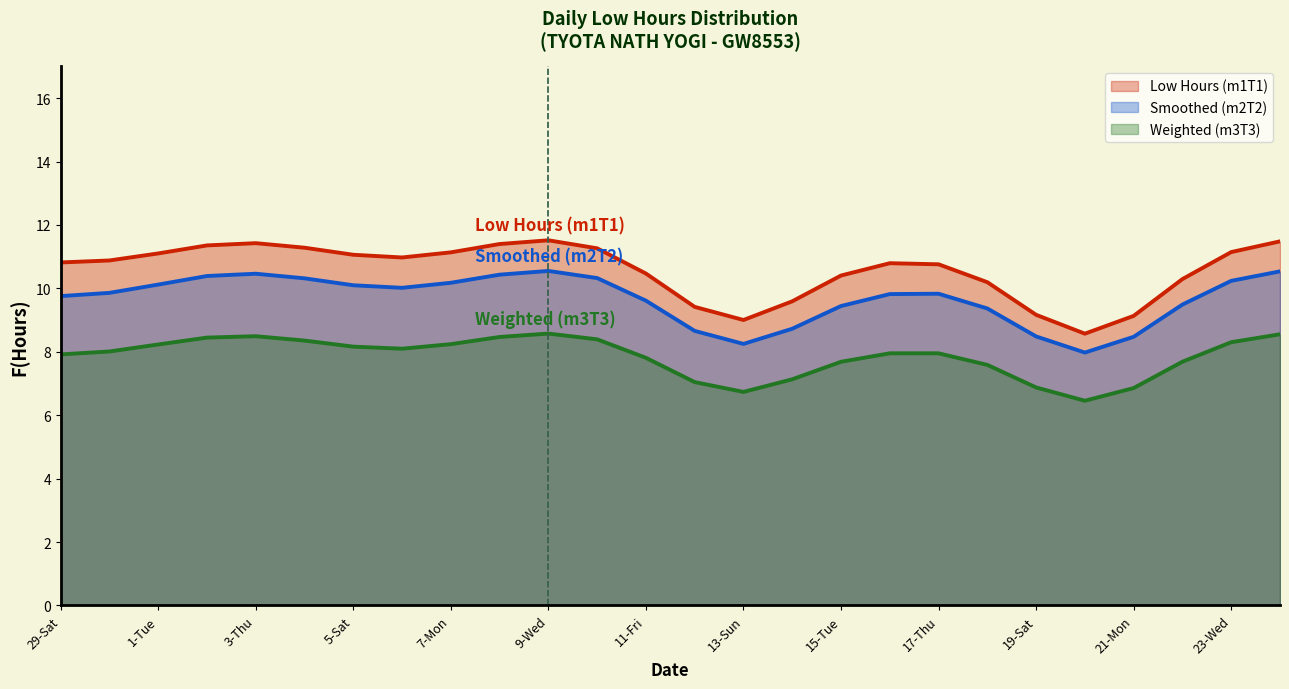

The value of Weighted (m3T3) at 29-Sat is 7.9. True or false?

True